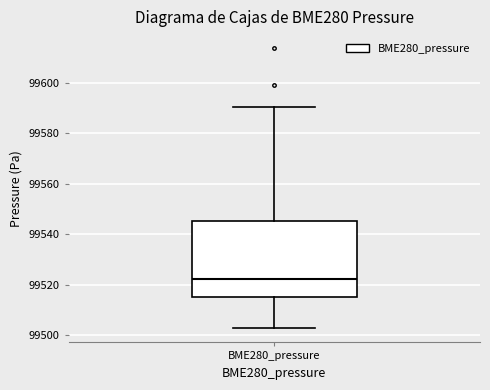

Transcribe this box plot: give where the median line is, the range the box spans, and where the two whiskers end, as read against the y-axis. The values are not printed on the chart, so give them approximately, as read against the axis.

median 99522, box 99516 to 99546, whiskers 99502 to 99590